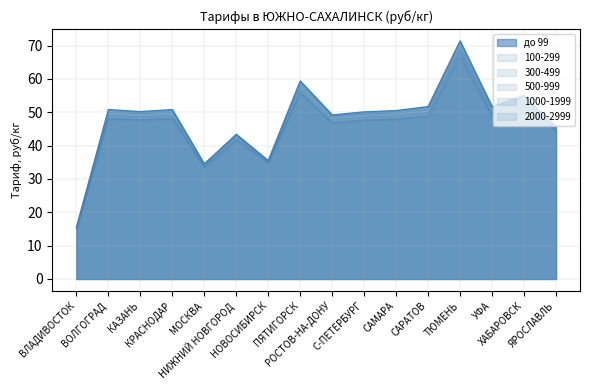

What is the lowest value of the до 99 series?

15.5